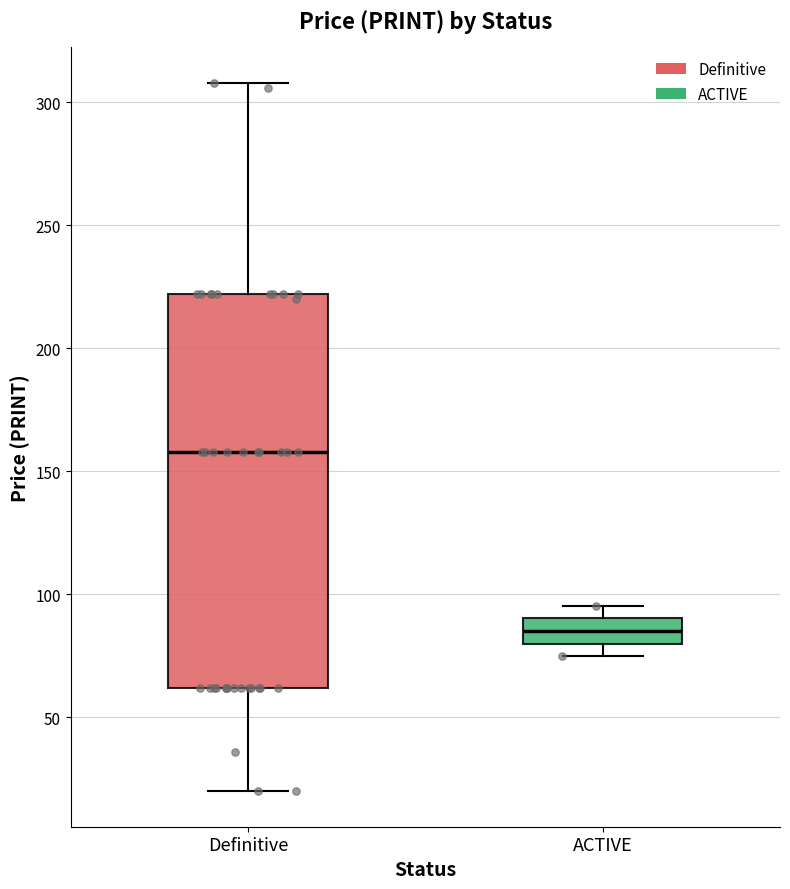

Where does the median line of the box for ACTIVE sit on the y-axis? The values are not printed on the chart, so give them approximately, as read against the axis.

85